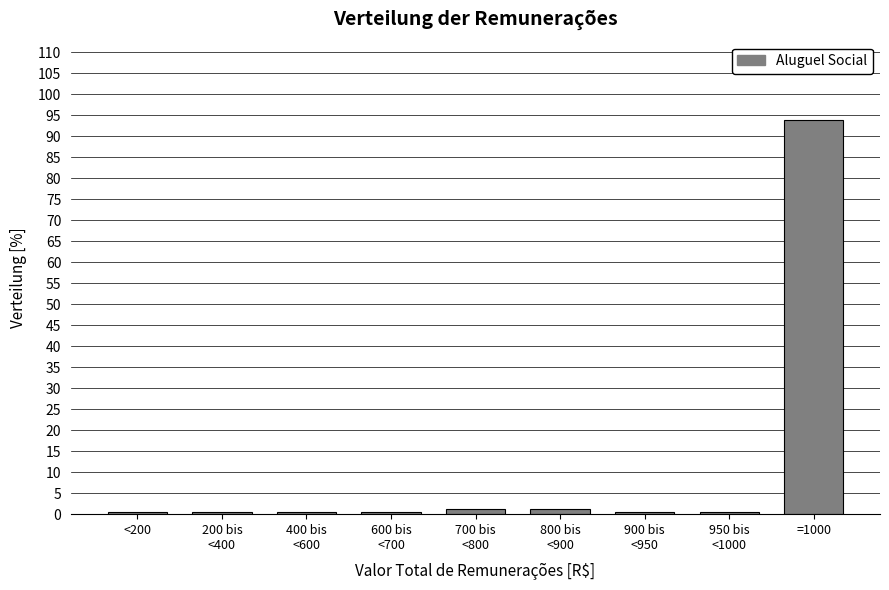

What is the average value?

11.1